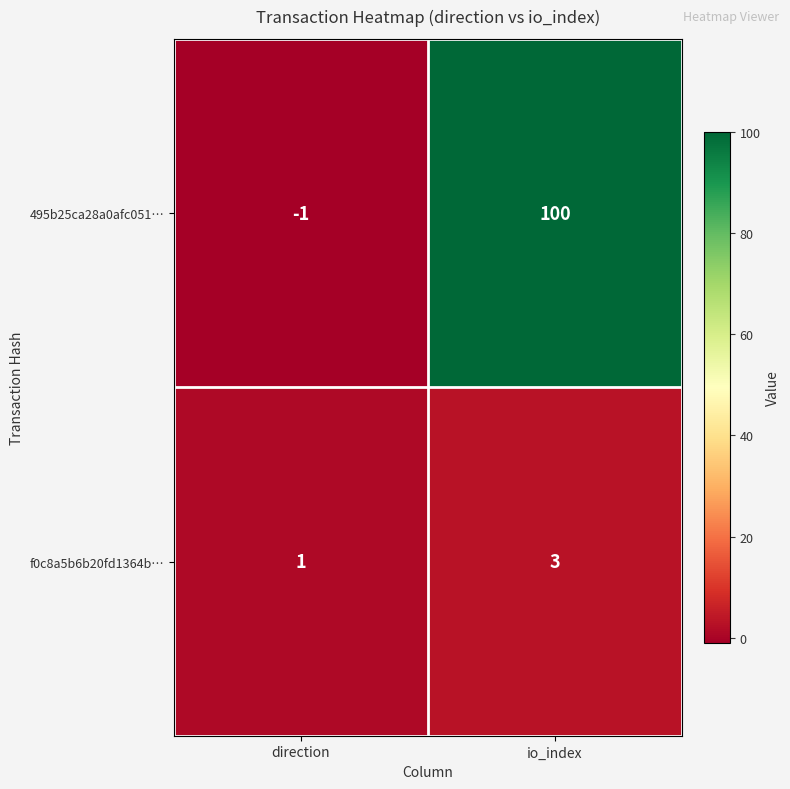

What is the difference between the 495b25ca28a0afc051… values at io_index and direction?

101